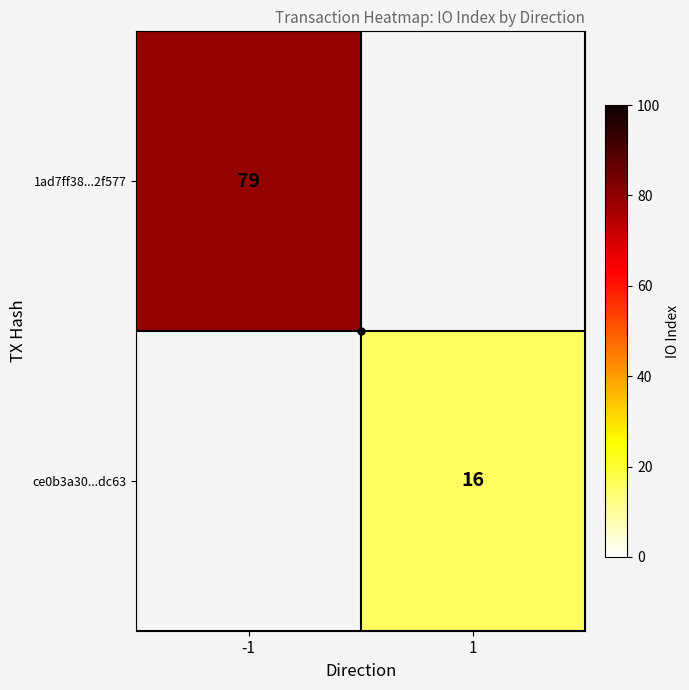

The 1ad7ff38...2f577 series shows 104.5 at -1. True or false?

False